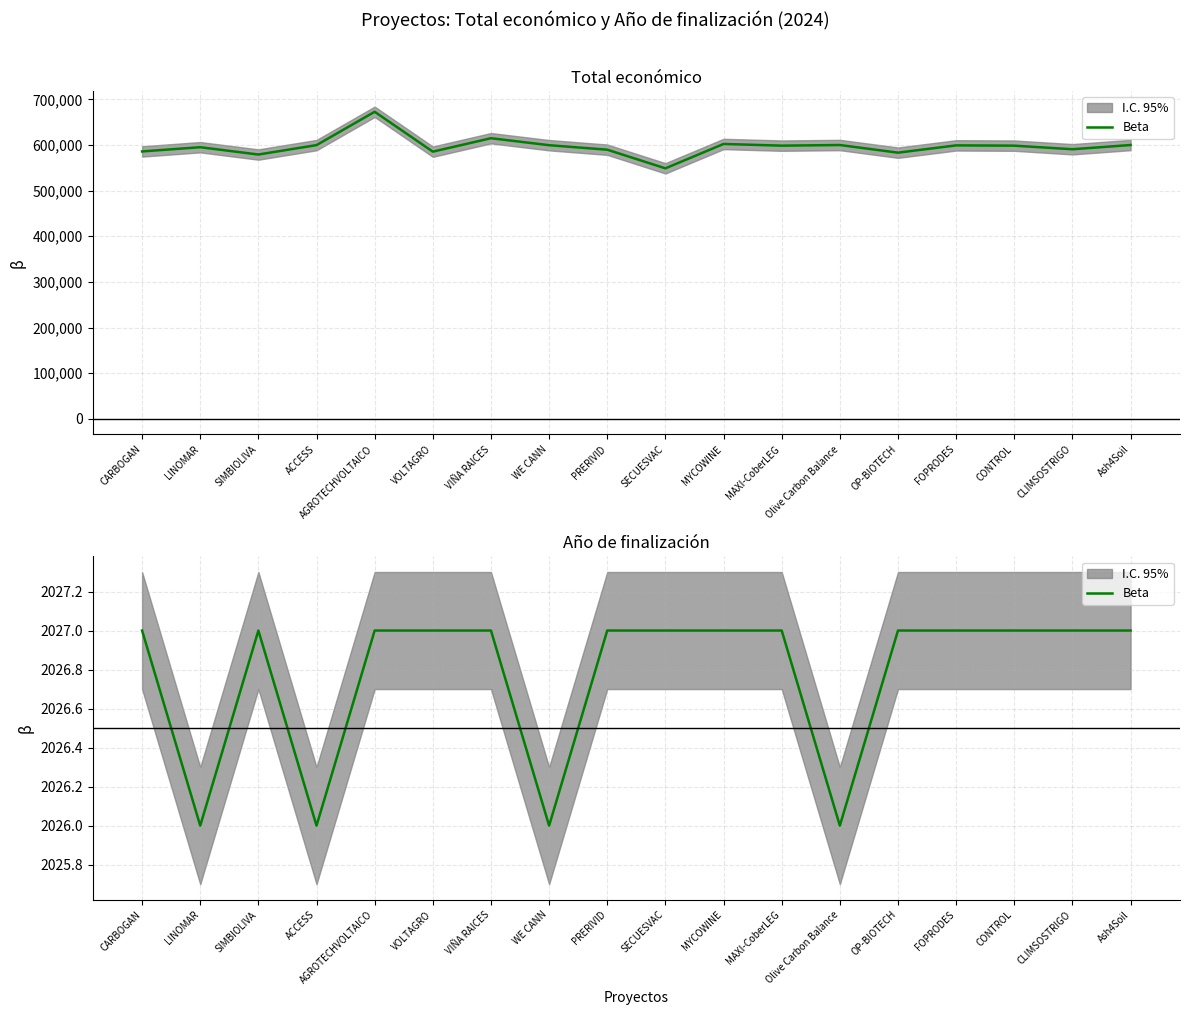

What is the average value?

2027